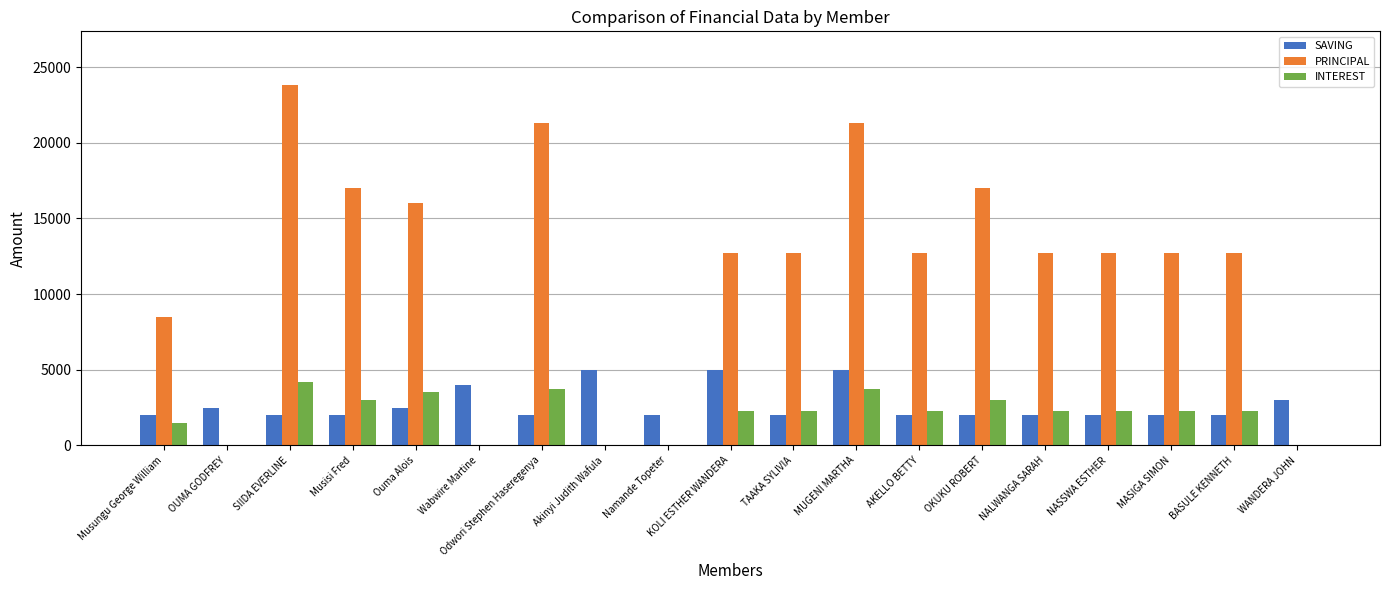

Reading right to left, what are all the values shown in this chart?

SAVING: WANDERA JOHN=3000	BASULE KENNETH=2000	MASIGA SIMON=2000	NASSWA ESTHER=2000	NALWANGA SARAH=2000	OKUKU ROBERT=2000	AKELLO BETTY=2000	MUGENI MARTHA=5000	TAAKA SYLIVIA=2000	KOLI ESTHER WANDERA=5000	Namande Topeter=2000	Akinyi Judith Wafula=5000	Odwori Stephen Haseregenya=2000	Wabwire Martine=4000	Ouma Alois=2500	Musisi Fred=2000	SIIDA EVERLINE=2000	OUMA GODFREY=2500	Musungu George William=2000
PRINCIPAL: WANDERA JOHN=0	BASULE KENNETH=12700	MASIGA SIMON=12700	NASSWA ESTHER=12700	NALWANGA SARAH=12700	OKUKU ROBERT=17000	AKELLO BETTY=12700	MUGENI MARTHA=21300	TAAKA SYLIVIA=12700	KOLI ESTHER WANDERA=12700	Namande Topeter=0	Akinyi Judith Wafula=0	Odwori Stephen Haseregenya=21300	Wabwire Martine=0	Ouma Alois=16000	Musisi Fred=17000	SIIDA EVERLINE=23800	OUMA GODFREY=0	Musungu George William=8500
INTEREST: WANDERA JOHN=0	BASULE KENNETH=2300	MASIGA SIMON=2300	NASSWA ESTHER=2300	NALWANGA SARAH=2300	OKUKU ROBERT=3000	AKELLO BETTY=2300	MUGENI MARTHA=3700	TAAKA SYLIVIA=2300	KOLI ESTHER WANDERA=2300	Namande Topeter=0	Akinyi Judith Wafula=0	Odwori Stephen Haseregenya=3700	Wabwire Martine=0	Ouma Alois=3500	Musisi Fred=3000	SIIDA EVERLINE=4200	OUMA GODFREY=0	Musungu George William=1500